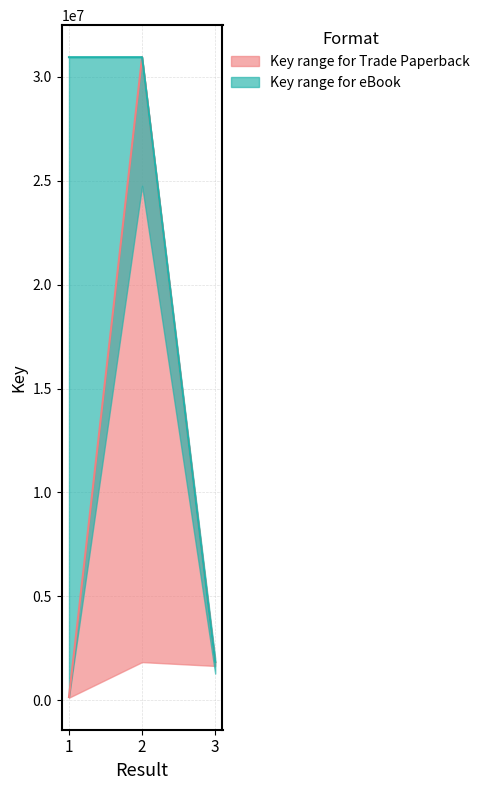

What is the greatest value displayed?

30939829